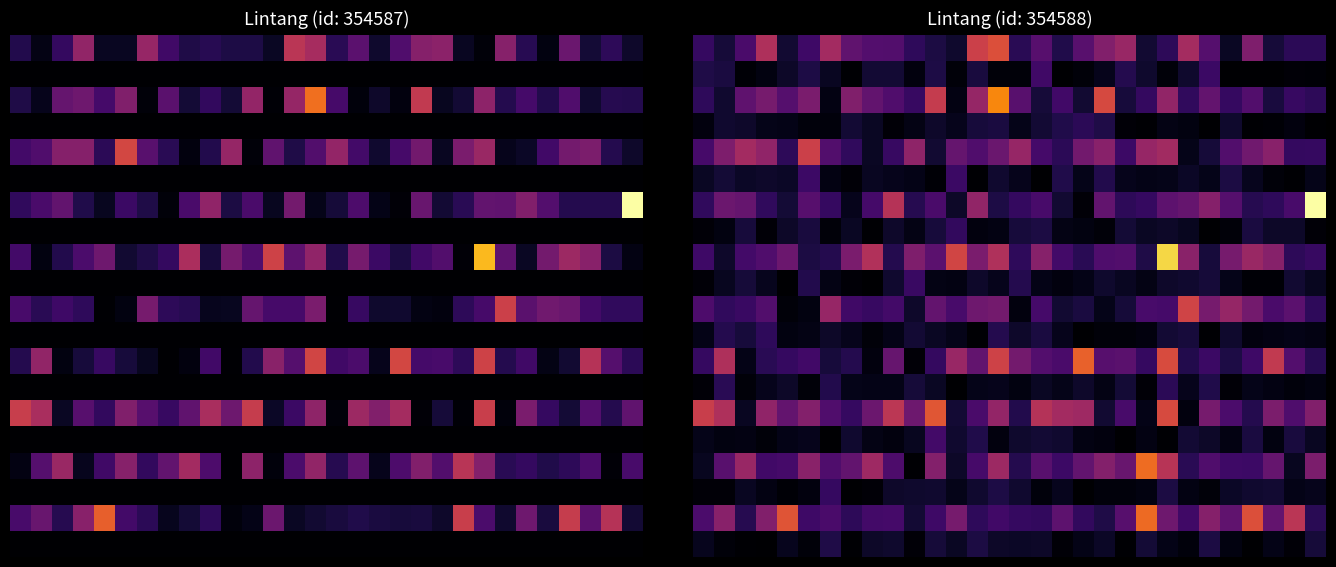

How many data points does each series have?

30